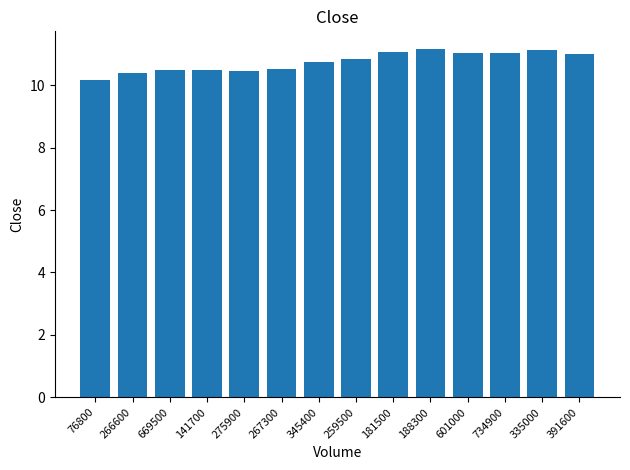

Where is the data nearest to the value 10?

76800